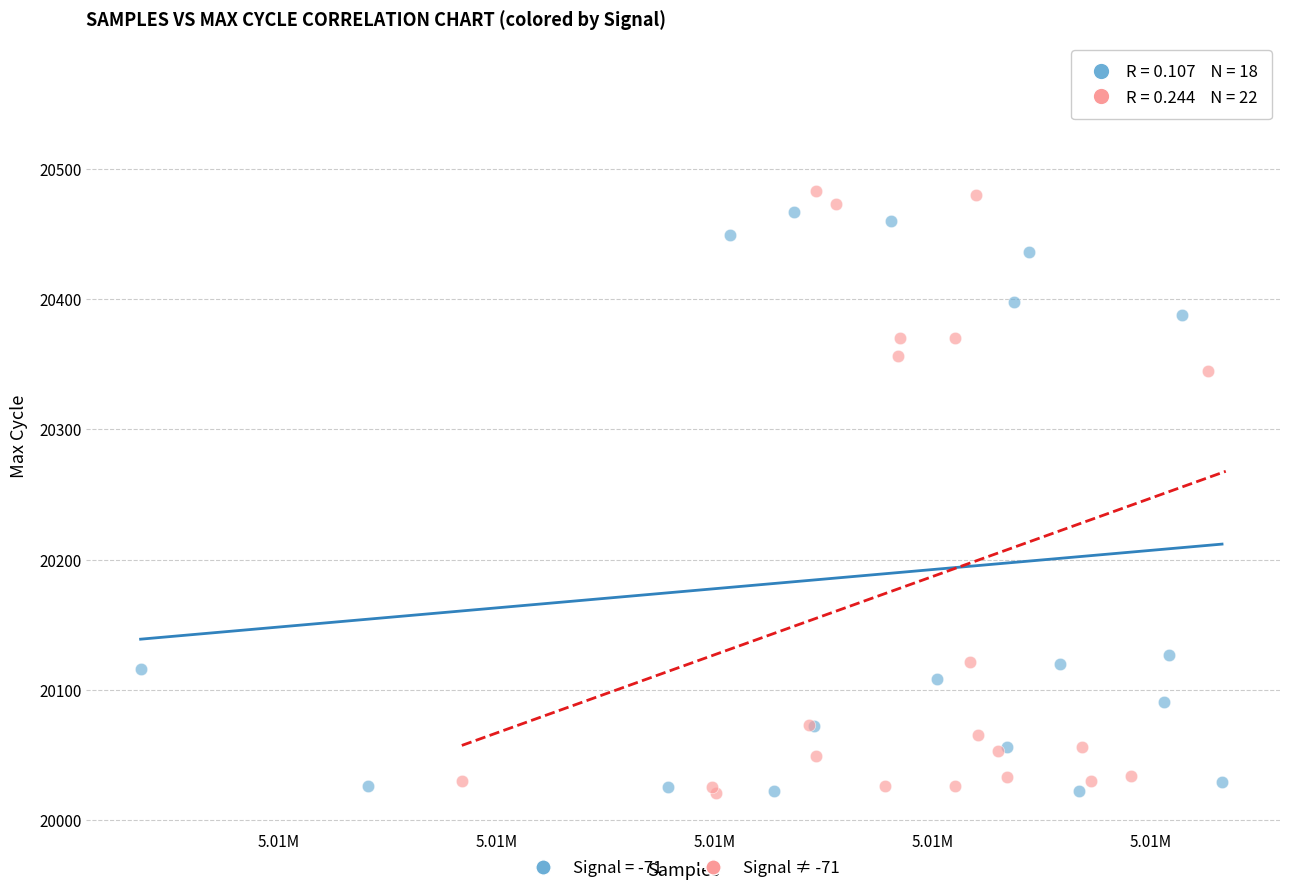

Which series has the widest spread of Y values?

Signal ≠ -71